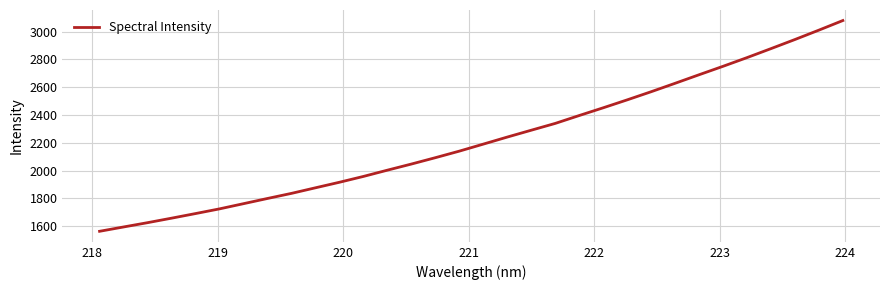

What is the average value?

2220.7